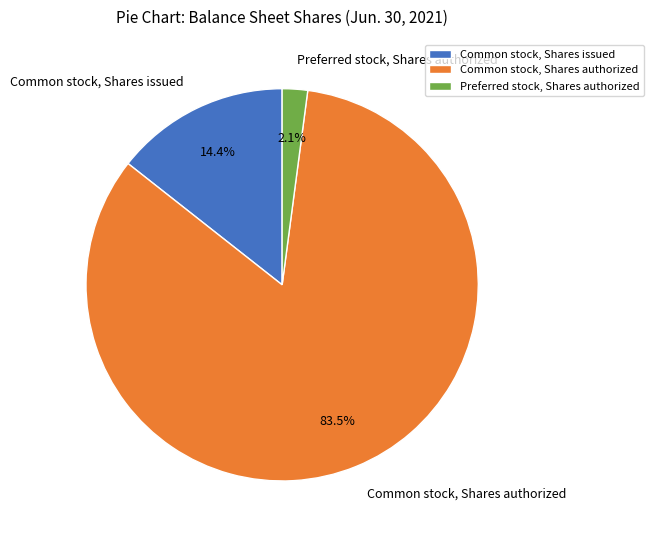

What is the largest slice in the pie chart?

Common stock, Shares authorized